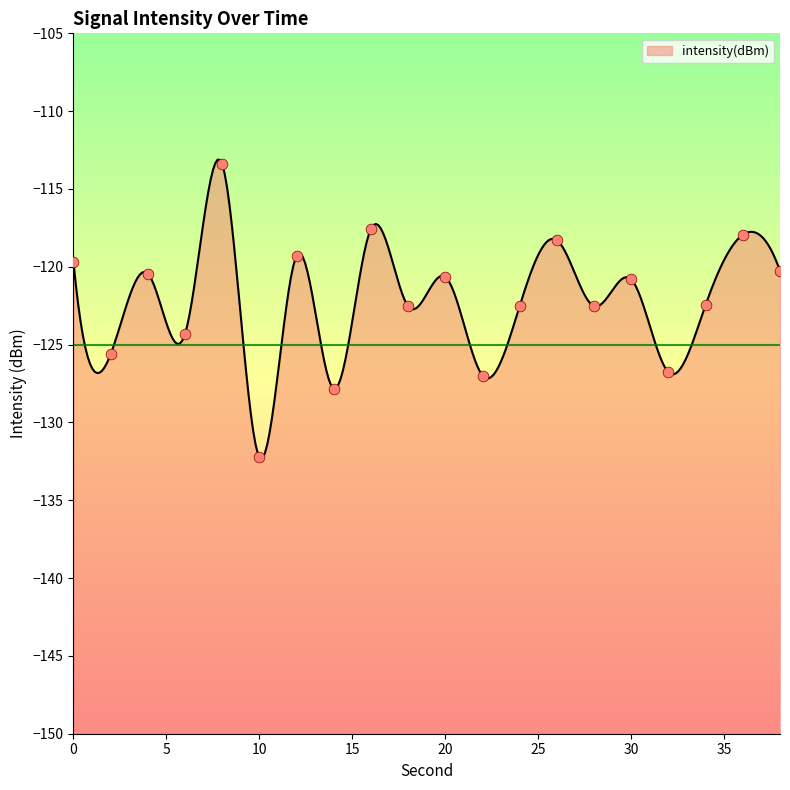

What is the change in value from 0 to 18?

-2.8